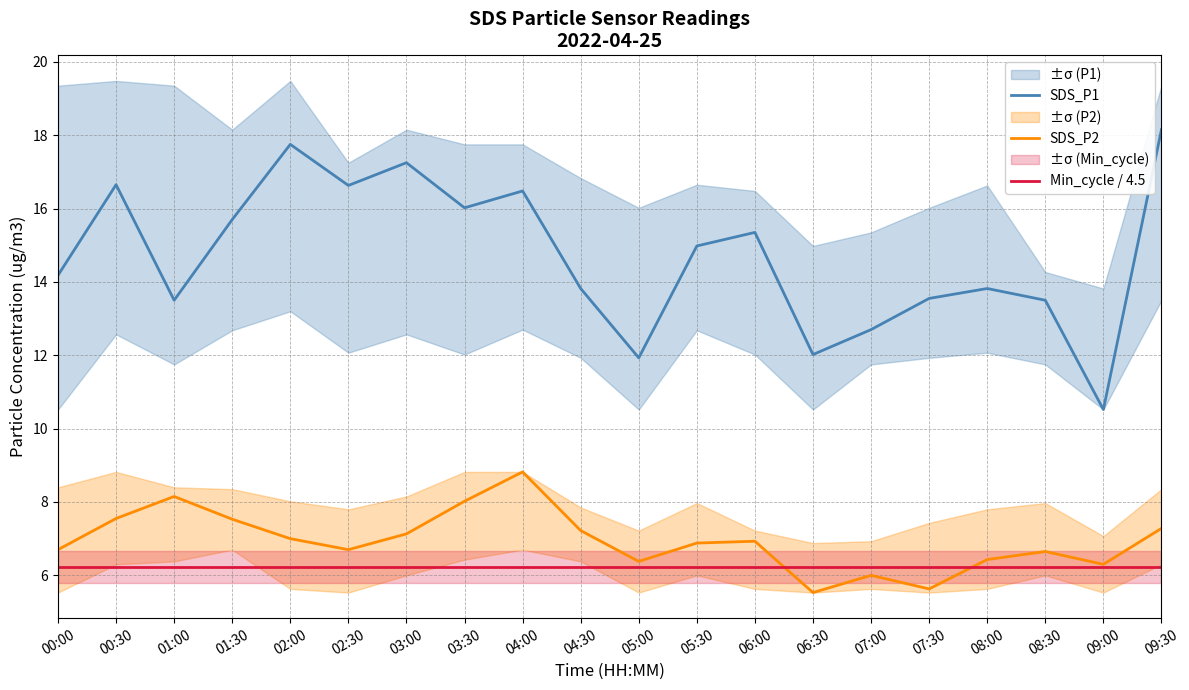

What is the value of the SDS_P2 point at the 10th from the left?

7.2